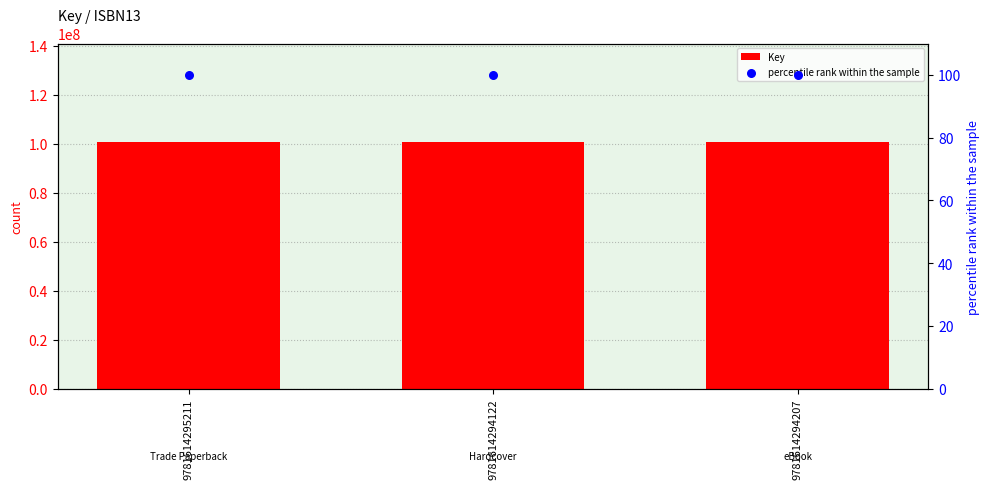

Which series reaches the minimum Y coordinate?

percentile rank within the sample